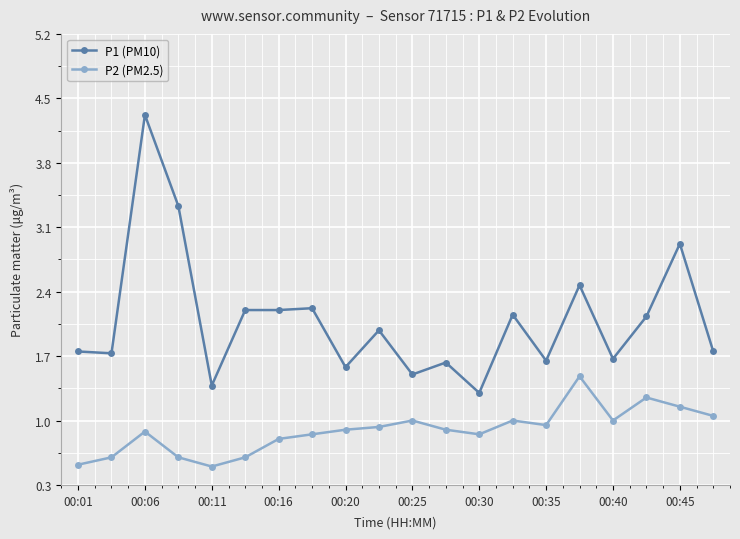

At how many categories does at least one series exceed 0?

20